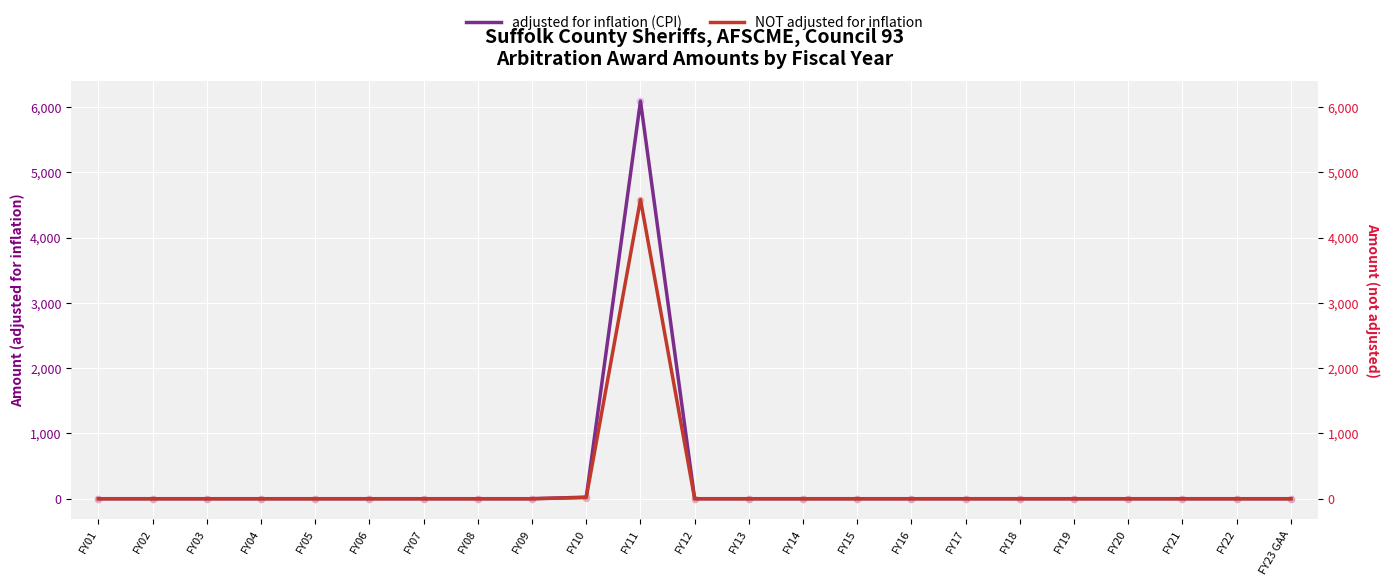

Which series has the widest spread of Y values?

adjusted for inflation (CPI)